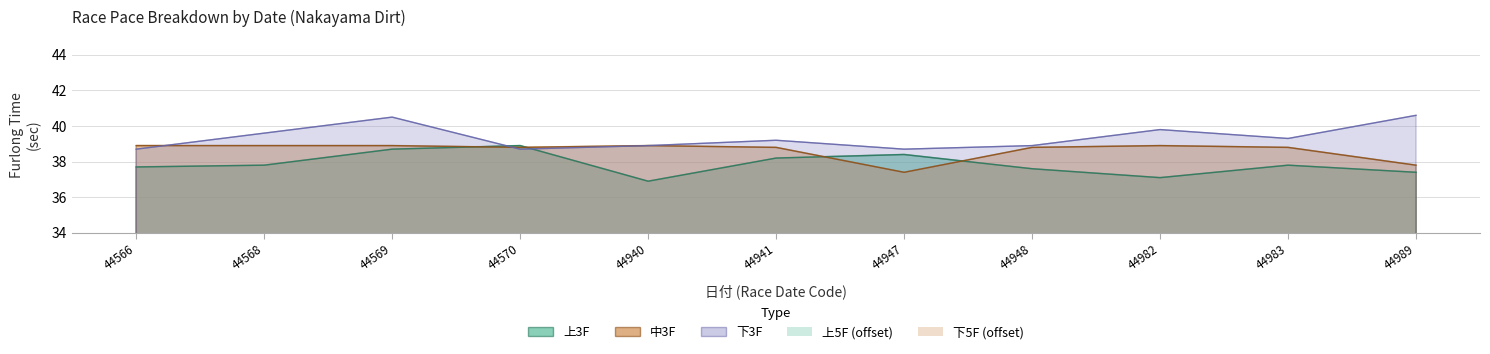

At which category is the sum across all series the highest?

44569